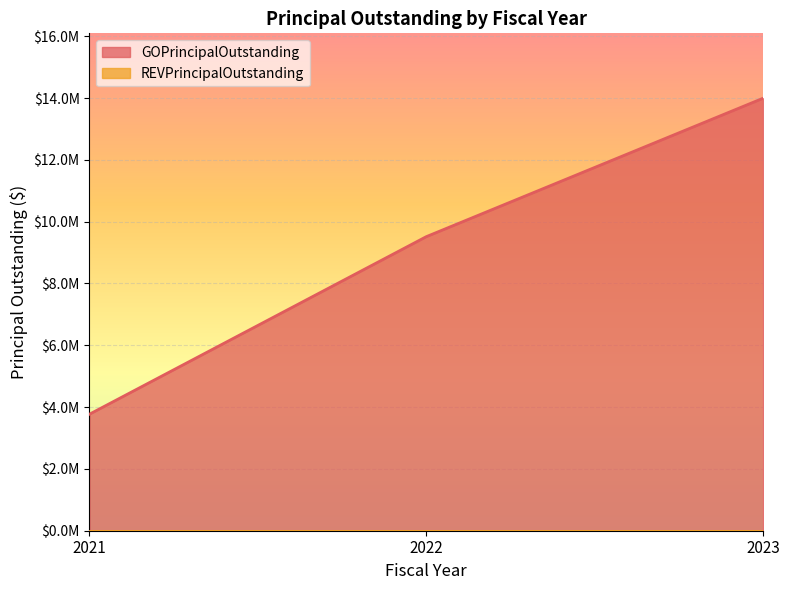

List the labels in order of value, smallest first.

2021, 2022, 2023